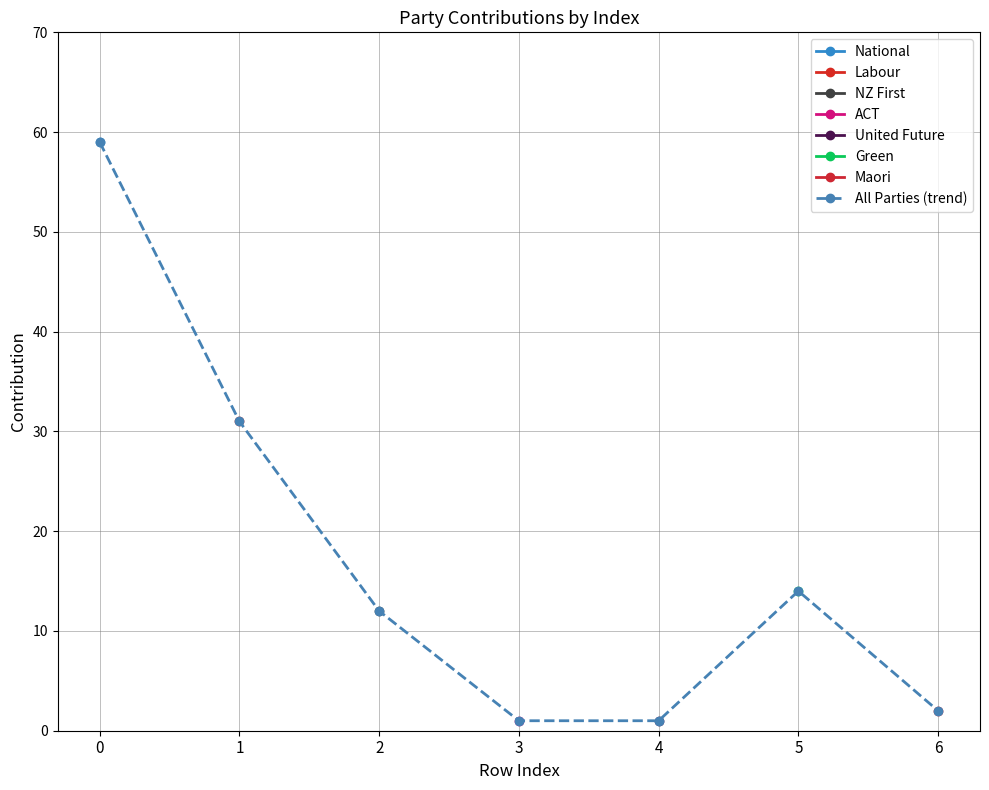

Is it true that All Parties (trend) equals 59 at 0?

True